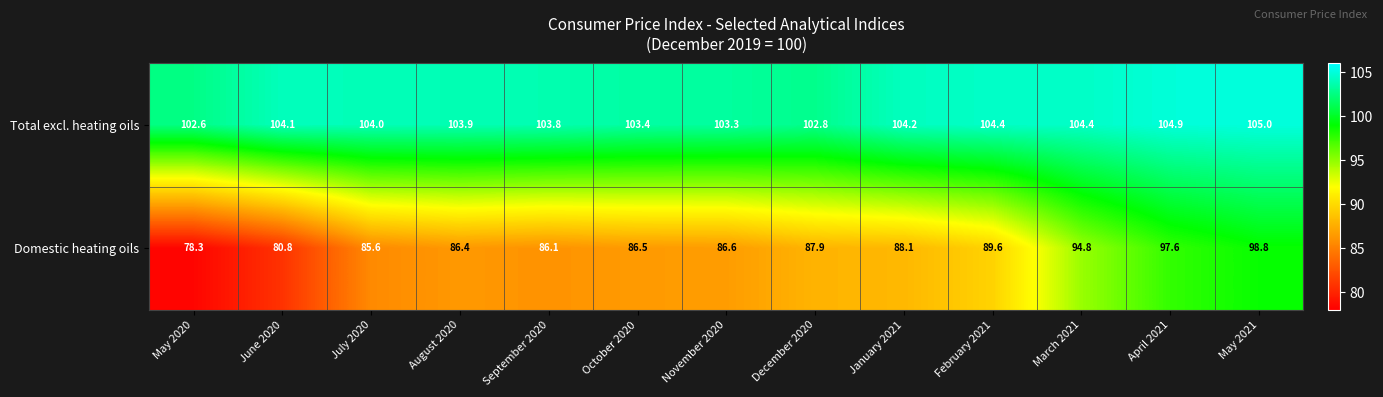

Which category has the highest value across all series?

May 2021